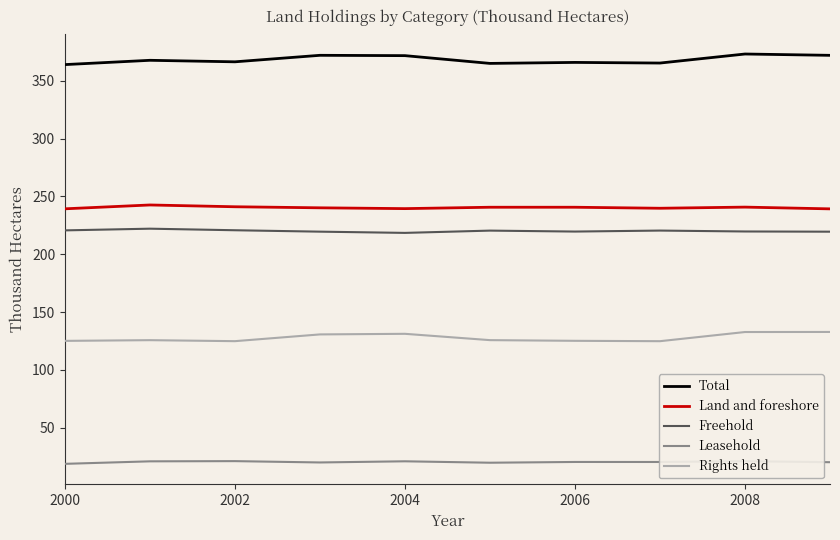

True or false: Total and Freehold cross at least once.

False